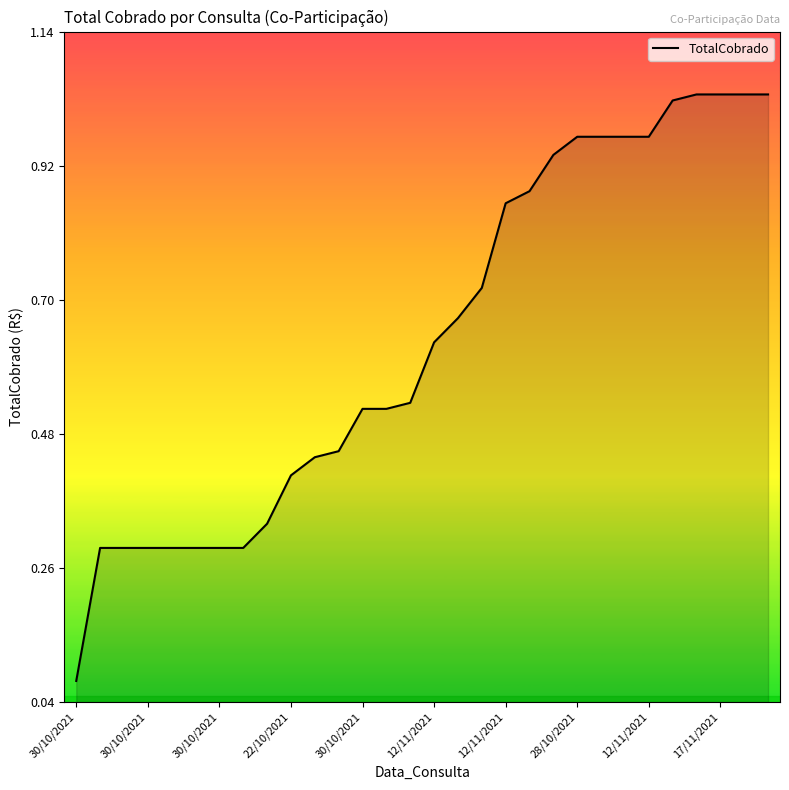

What is the minimum value shown in the chart?

0.1